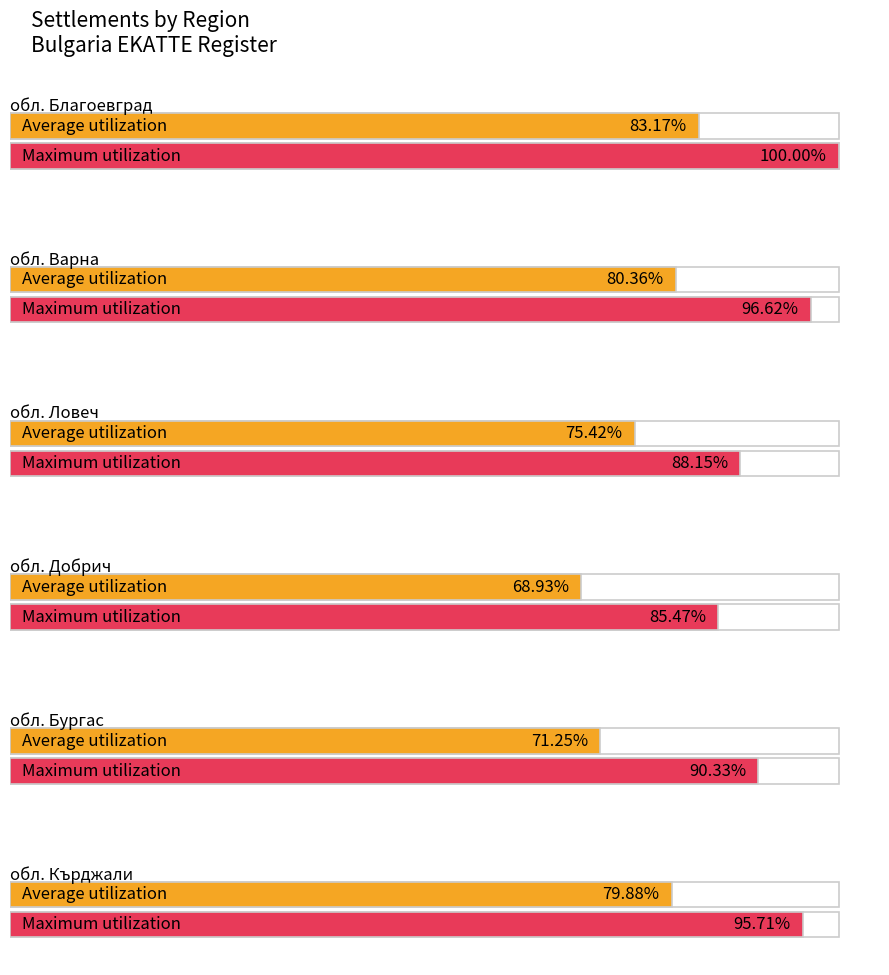

What are all the series names shown in the legend?

Average utilization, Maximum utilization